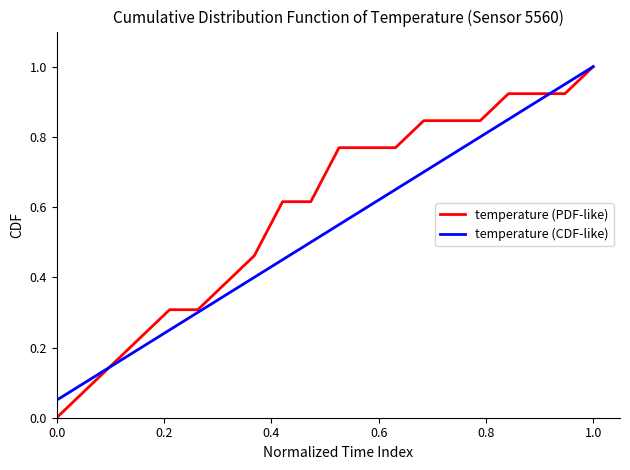

List the series in order of their overall mean, highest first.

temperature (PDF-like), temperature (CDF-like)